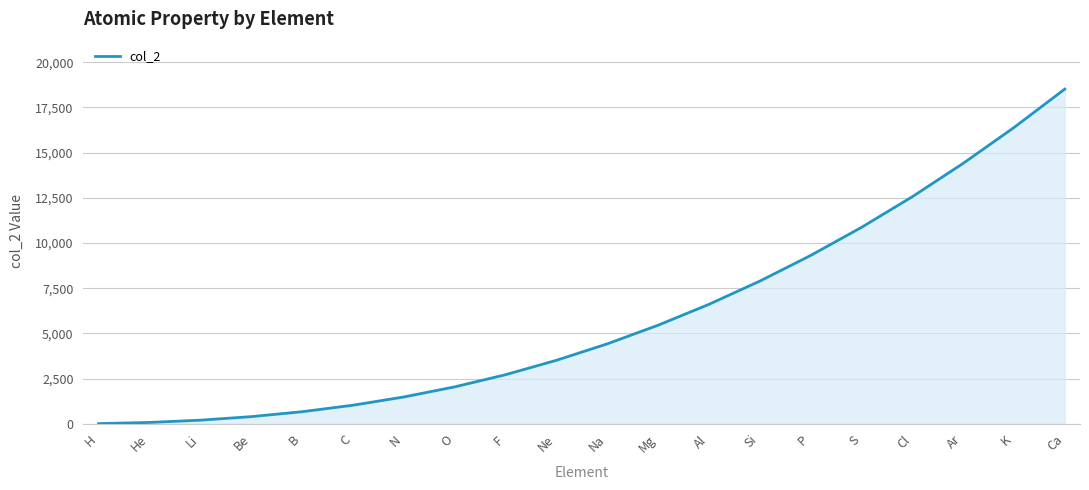

Does the chart display data point markers on the line(s)?

No